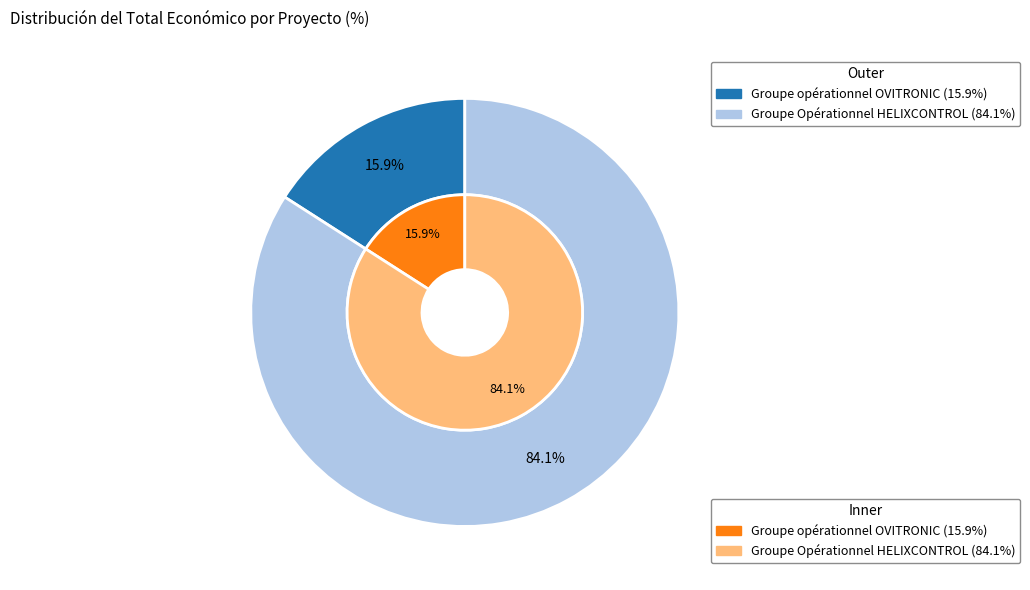

What is the largest slice in the pie chart?

Groupe Opérationnel HELIXCONTROL